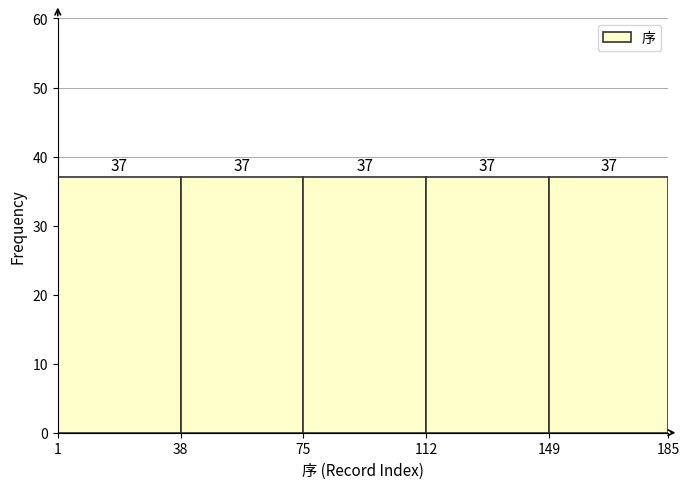

Reading left to right, transcribe this chart: for each bar, give the range it covers on the x-axis and its height.

1 to 38: 37
38 to 75: 37
75 to 112: 37
112 to 149: 37
149 to 185: 37